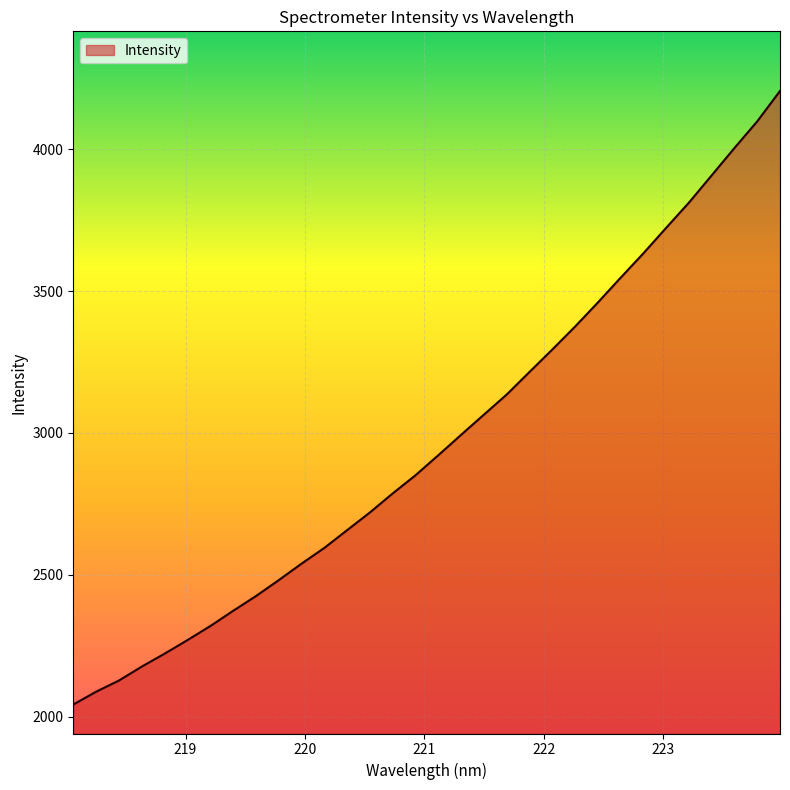

What is the difference between the maximum and minimum values?

2163.1